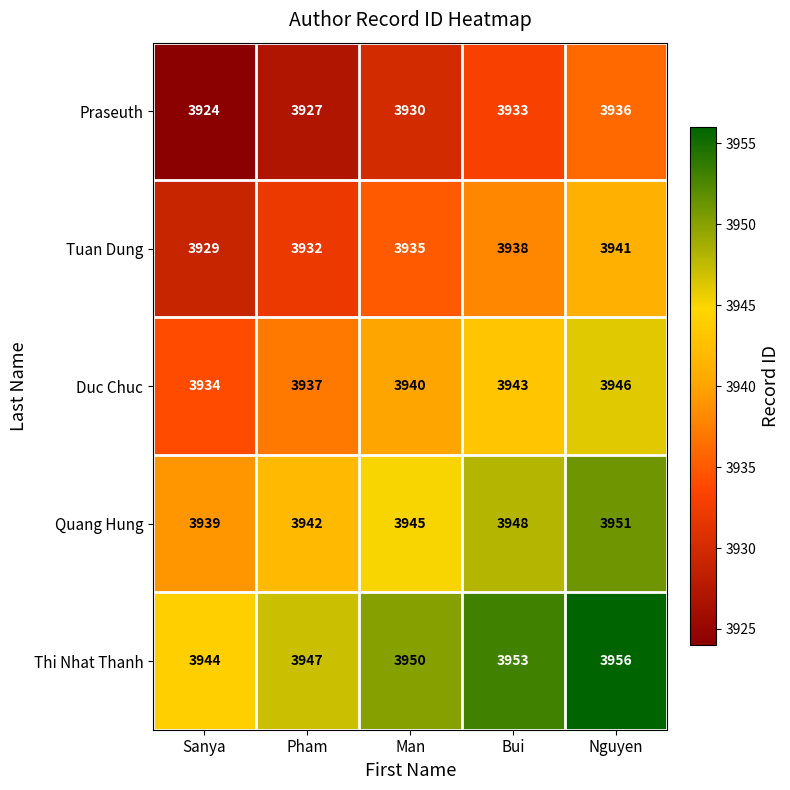

The Duc Chuc series shows 3937 at Pham. True or false?

True